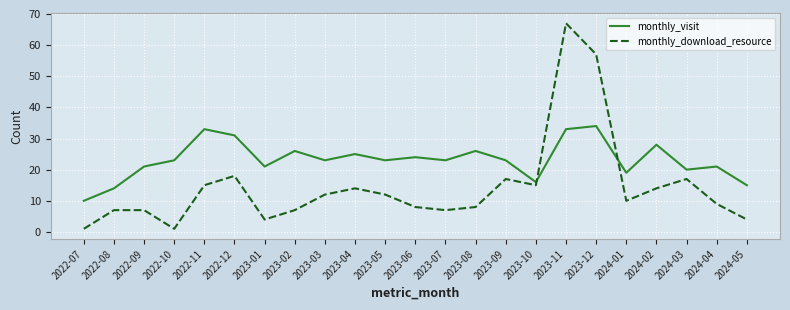

What is the spread (max minus min) of values at 2022-08?

7